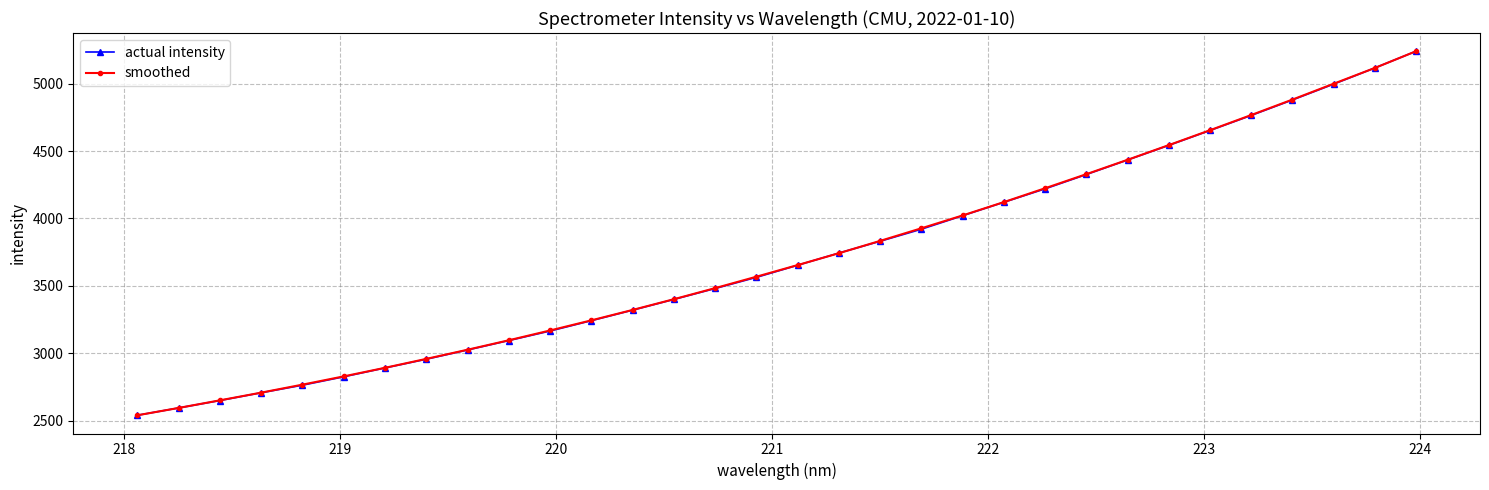

True or false: actual intensity has more than 2 points higher than both neighbors.

False